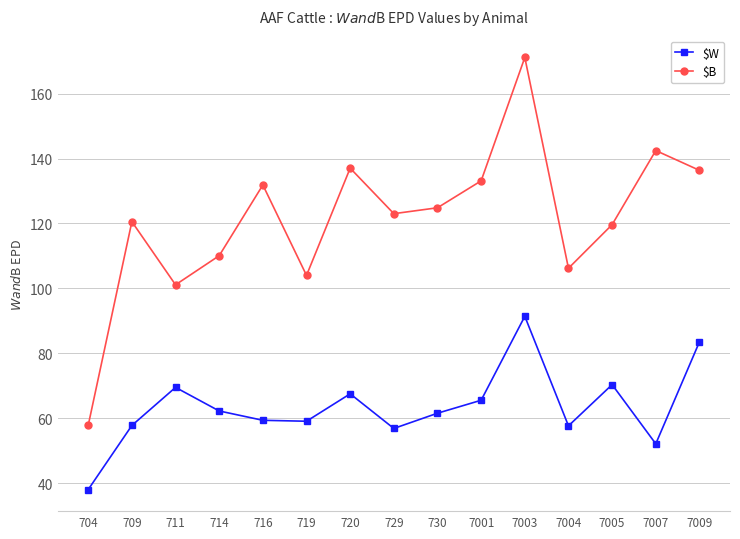

What are all the series names shown in the legend?

$W, $B